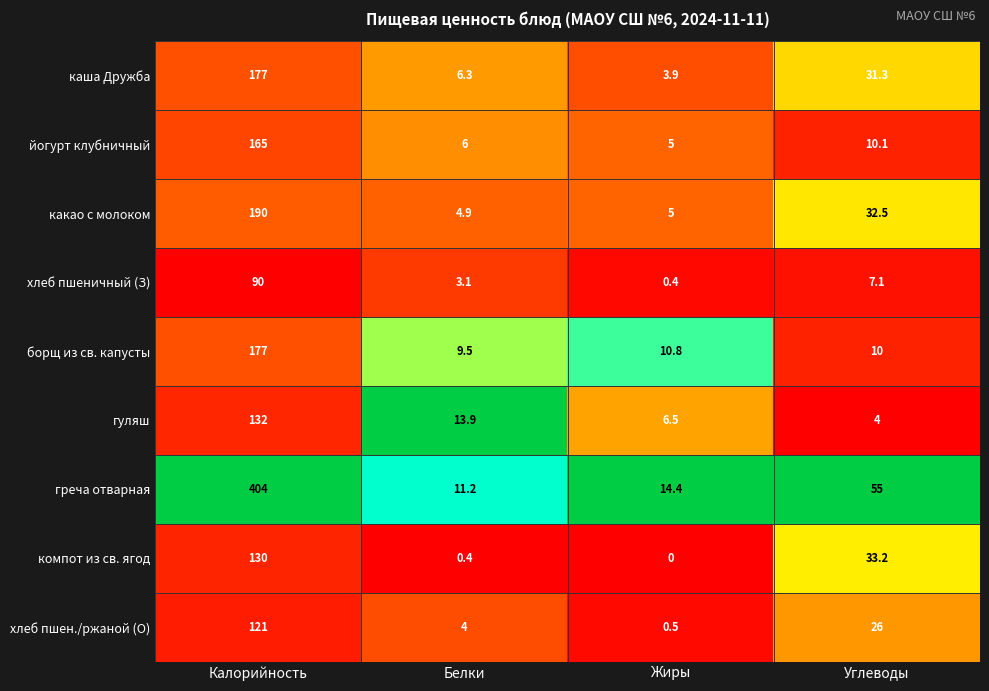

What is the greatest value displayed?

404.0